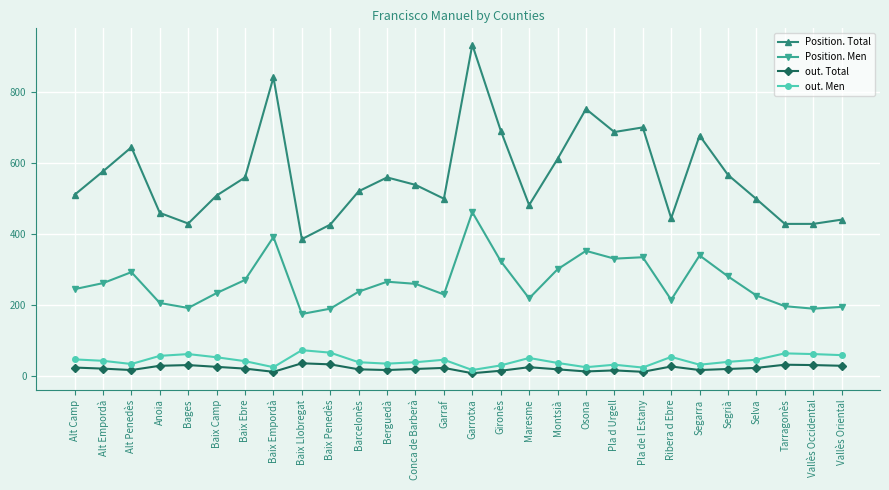

True or false: out. Men has a value of 43 at Alt Empordà.

True